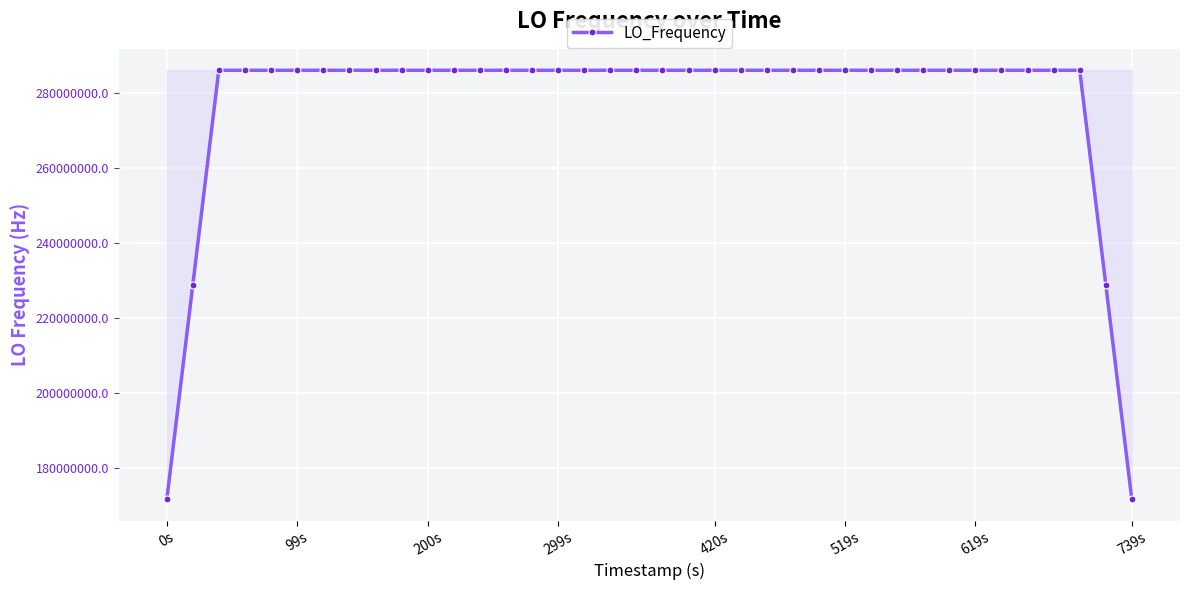

What is the value of the 38th point from the left?

171628199.9